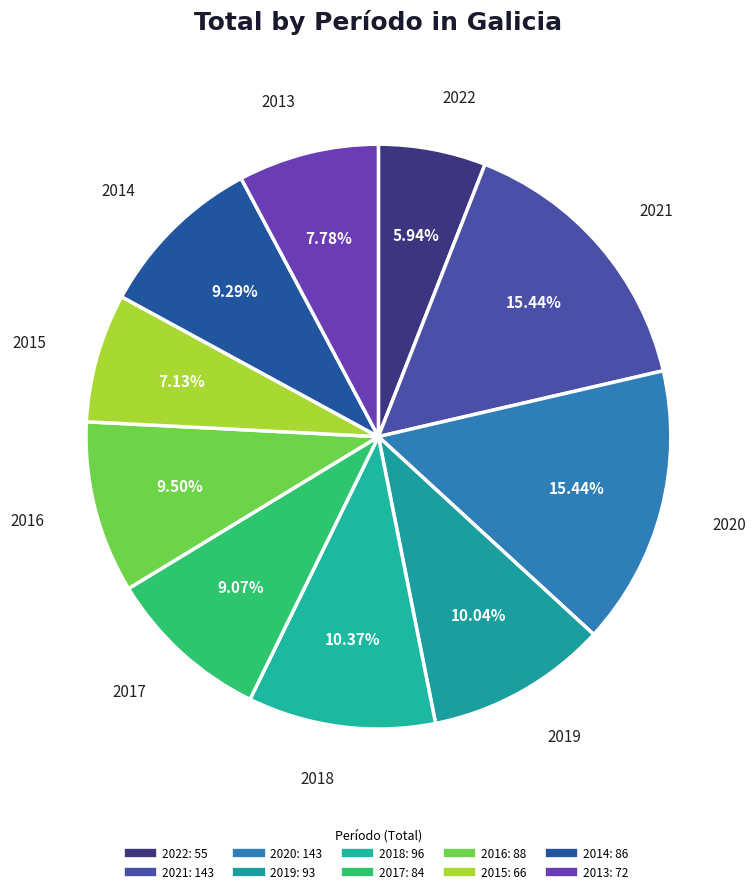

Rank the categories by value from highest to lowest.

2021, 2020, 2018, 2019, 2016, 2014, 2017, 2013, 2015, 2022